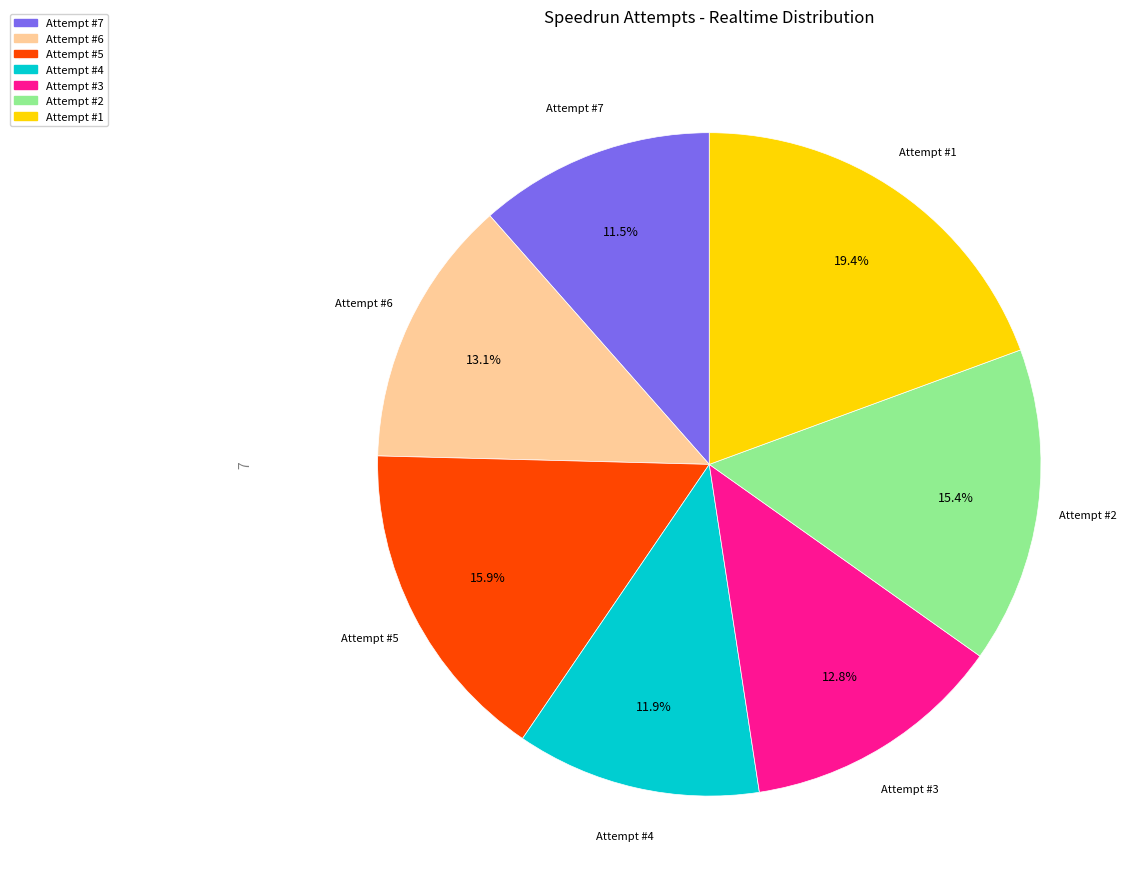

Is there a majority slice in this chart?

No